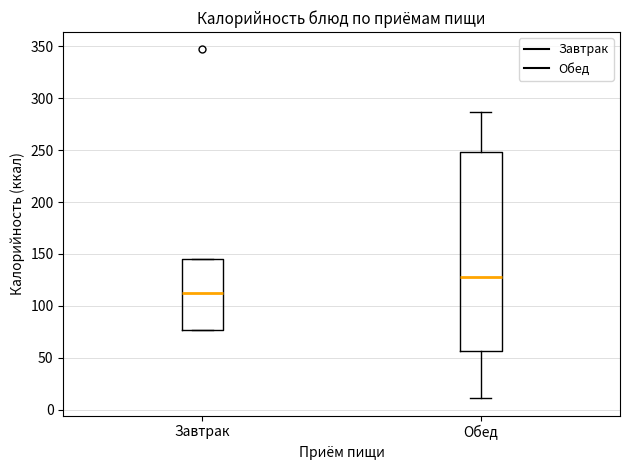

Where is the upper edge of the box for Завтрак on the y-axis? The values are not printed on the chart, so give them approximately, as read against the axis.

145